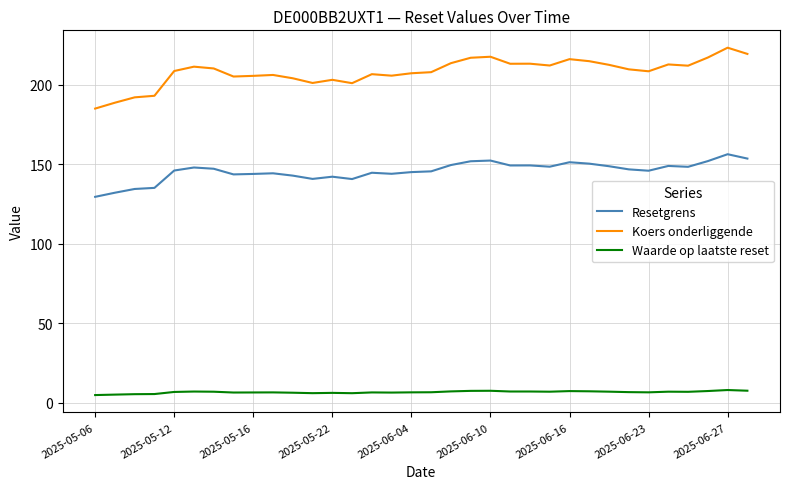

True or false: Koers onderliggende and Resetgrens intersect in this chart.

False